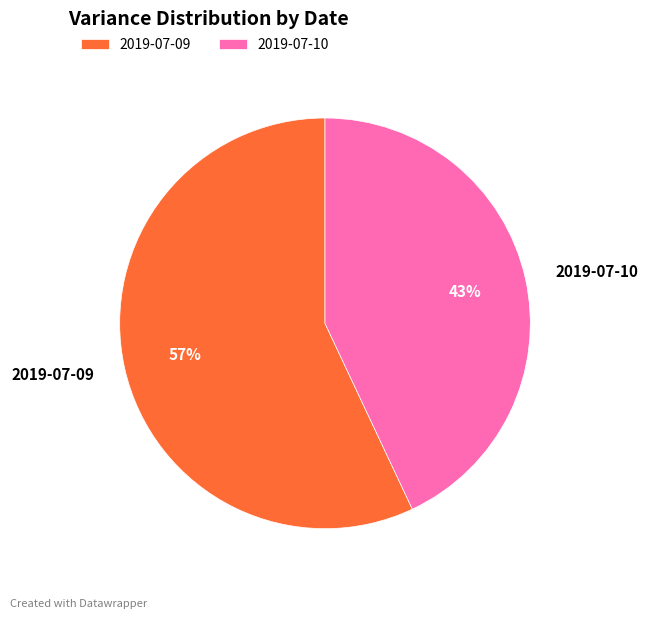

Rank the categories by value from highest to lowest.

2019-07-09, 2019-07-10